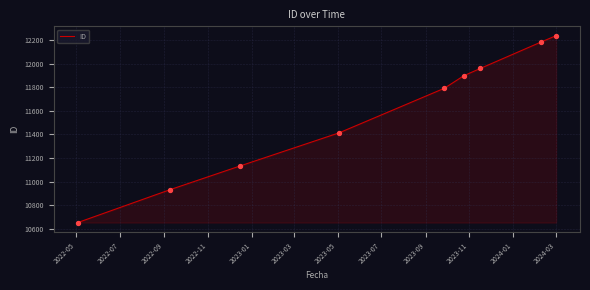

What is the smallest value displayed?

10651